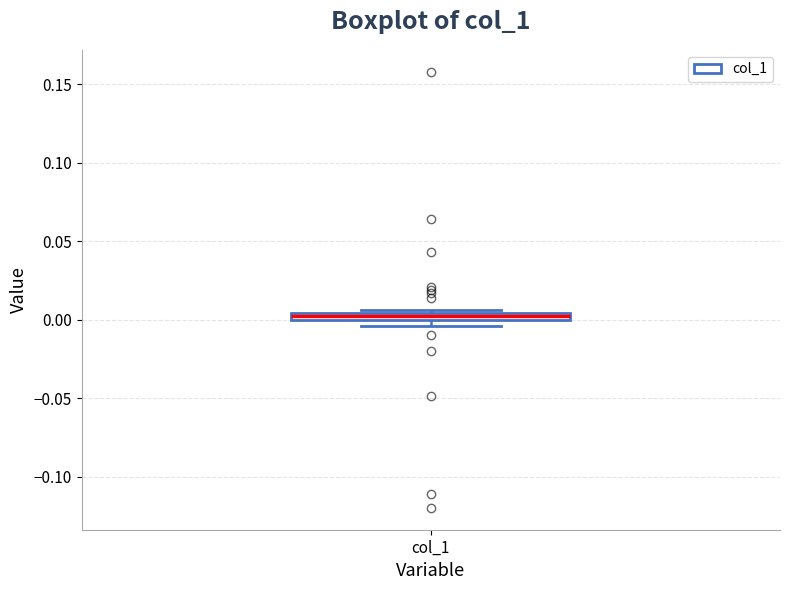

Where is the upper edge of the box for col_1 on the y-axis? The values are not printed on the chart, so give them approximately, as read against the axis.

0.005